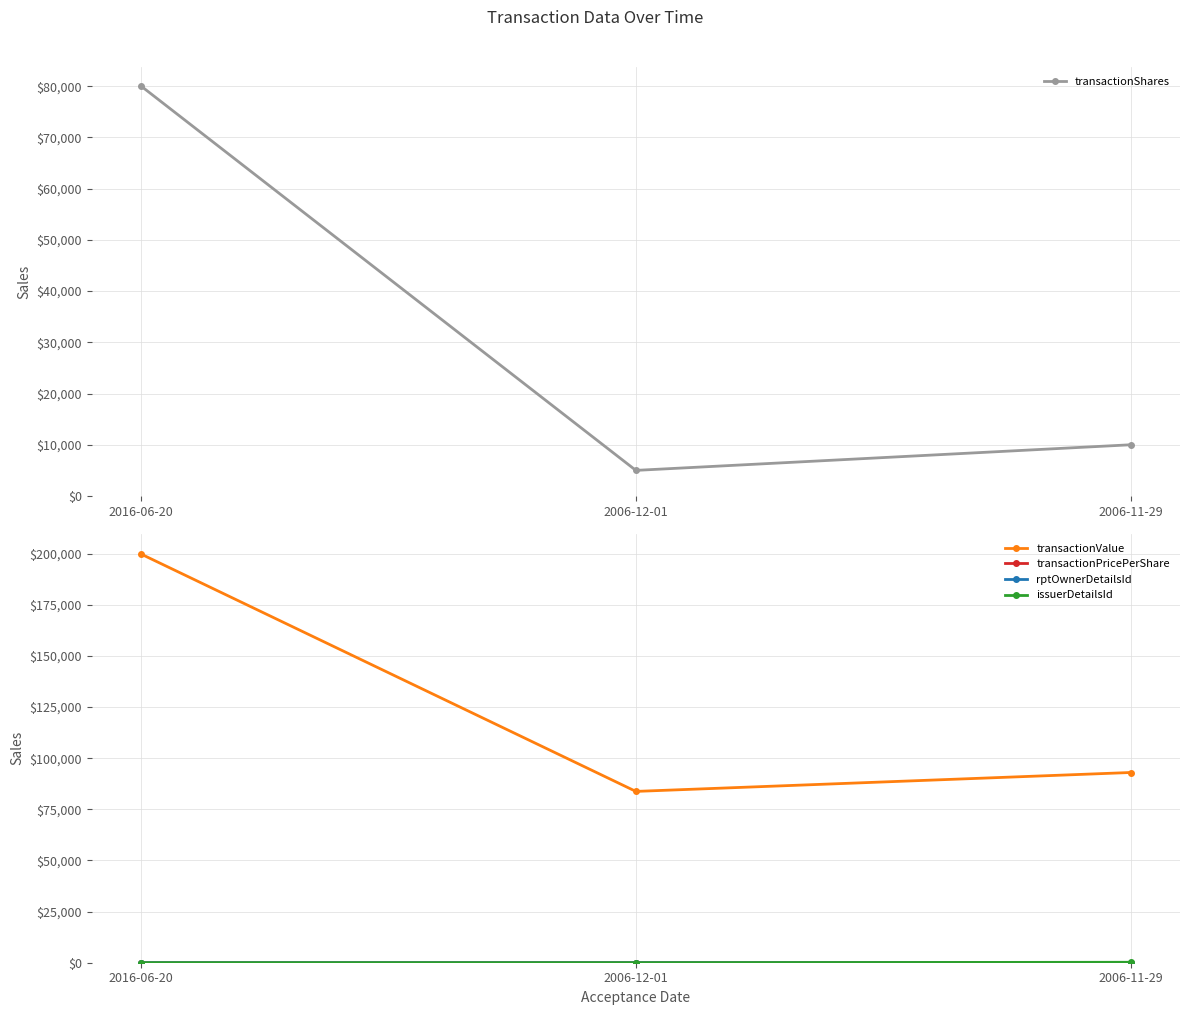

At 2006-12-01, list the series in order from smallest to largest.

rptOwnerDetailsId, issuerDetailsId, transactionPricePerShare, transactionShares, transactionValue